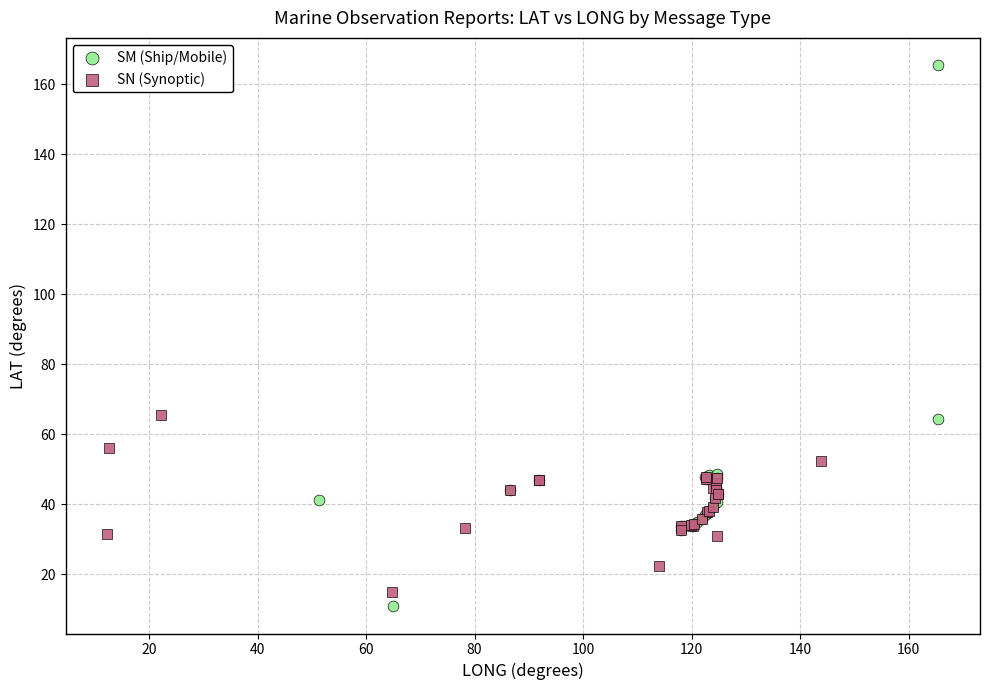

Which series has the widest spread of Y values?

SM (Ship/Mobile)